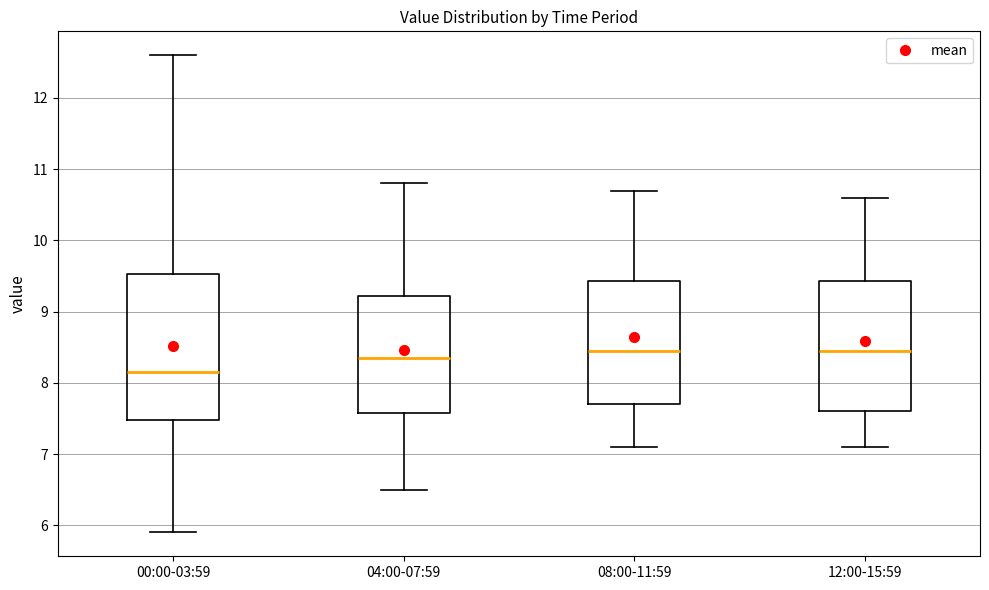

Comparing the boxes themselves (not the whiskers), which one is the tallest?

00:00-03:59